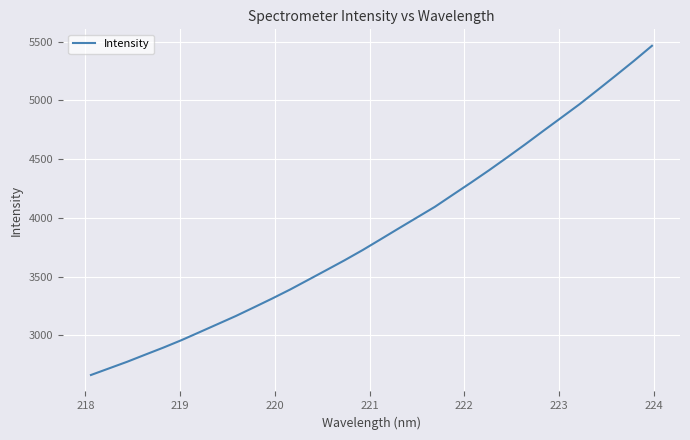

How many lines are shown in the chart?

1